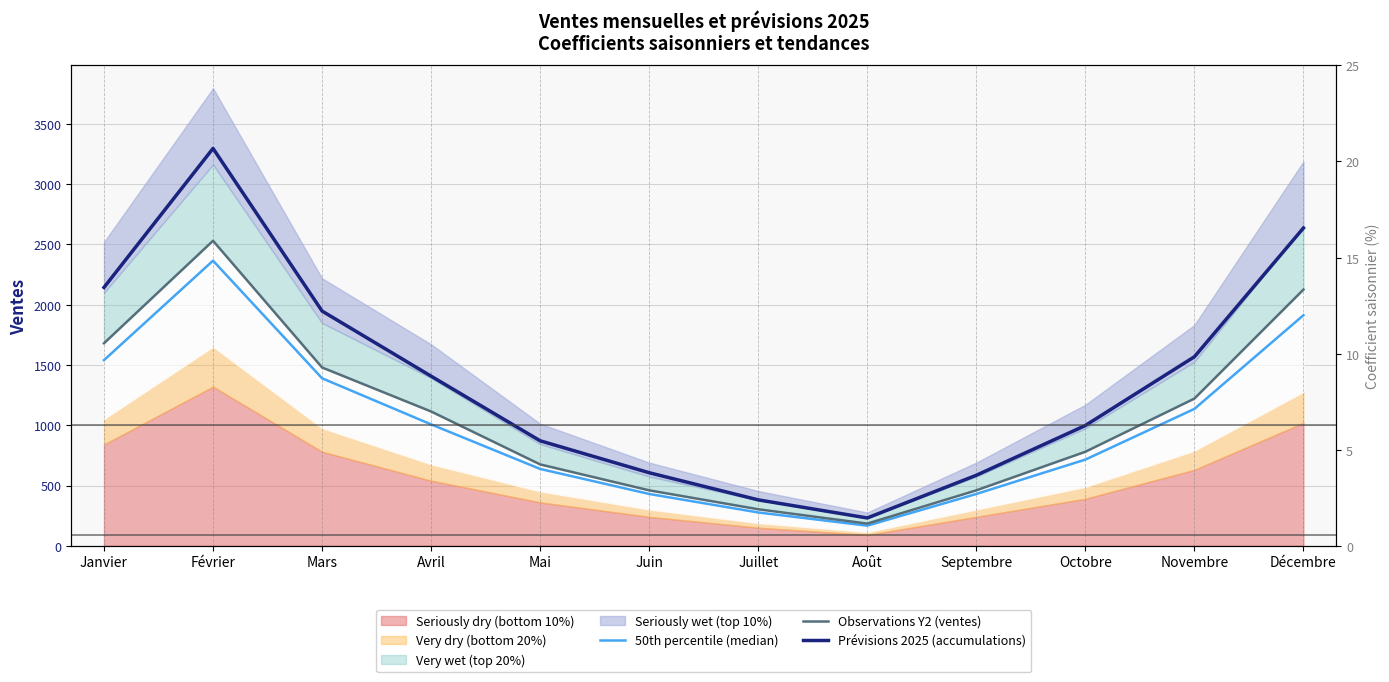

True or false: 50th percentile (median) and Observations Y2 (ventes) cross at least once.

False